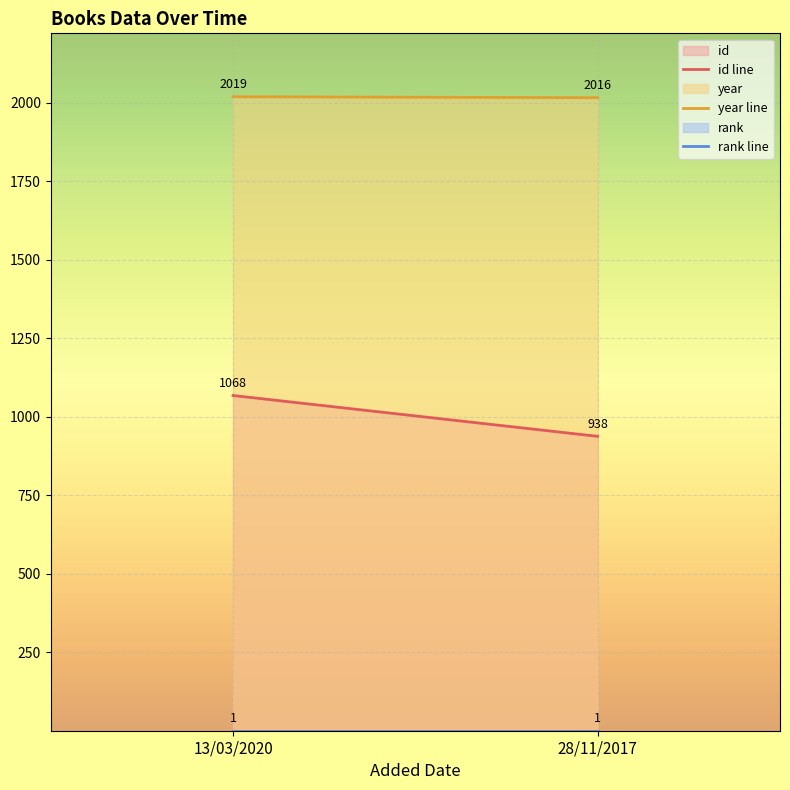

What is the difference between the highest and lowest values at 28/11/2017?

2015